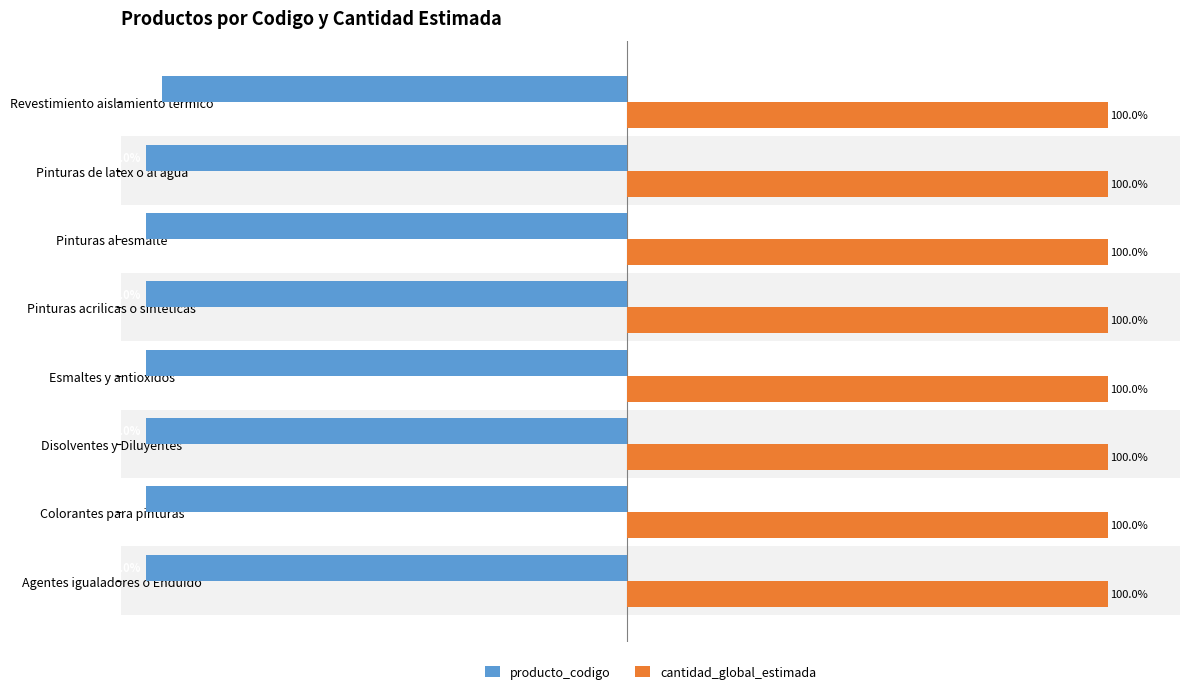

Which series has the widest spread of values?

producto_codigo